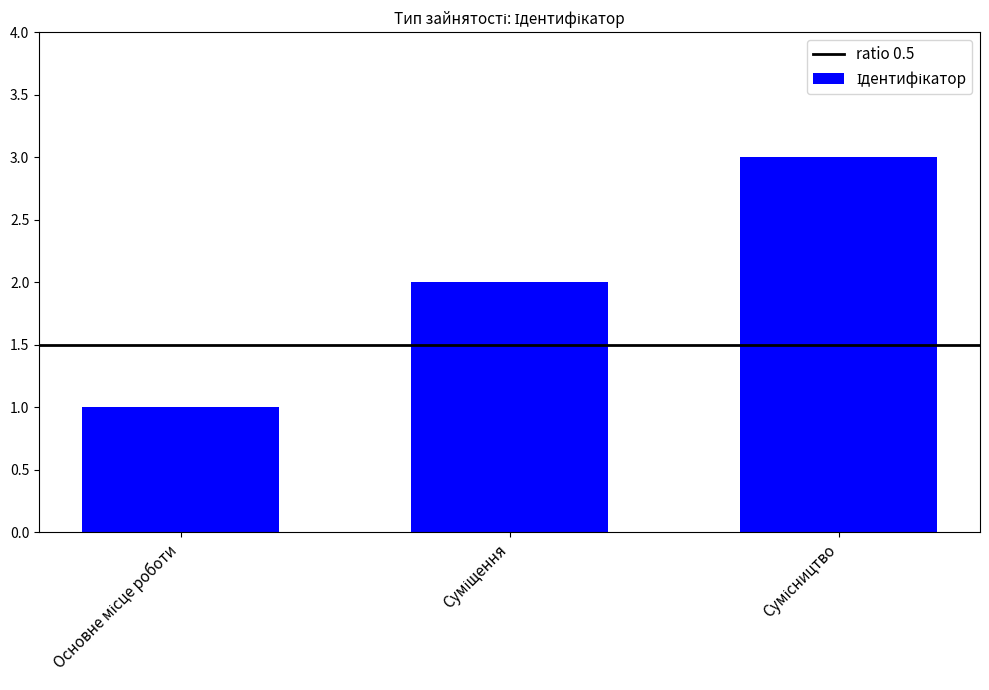

Count the number of data series in this chart.

1